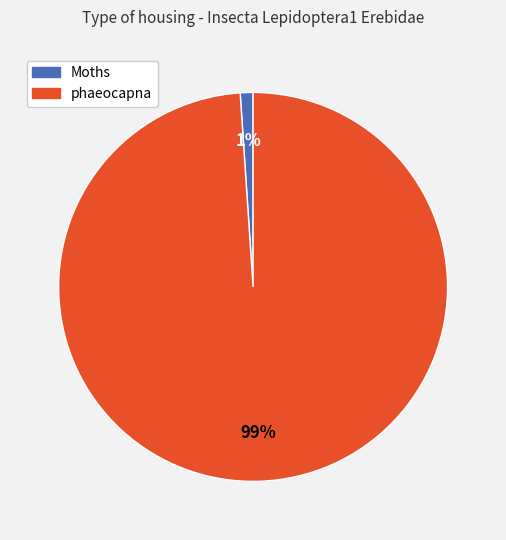

To the nearest percent, what is the average slice percentage?

50%